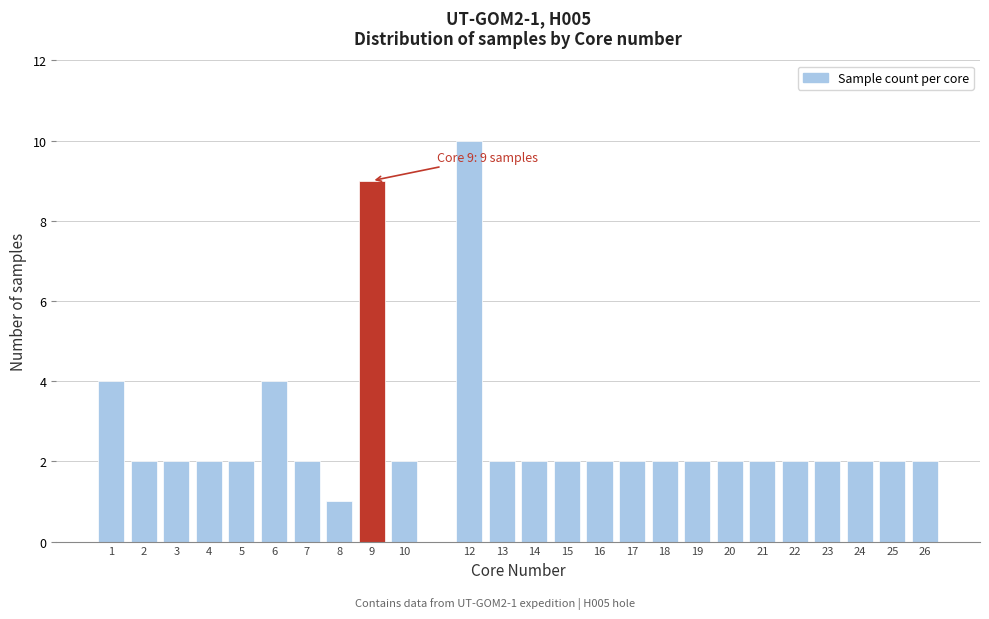

Reading left to right, list all the values displayed in this chart.

1=4	2=2	3=2	4=2	5=2	6=4	7=2	8=1	9=9	10=2	12=10	13=2	14=2	15=2	16=2	17=2	18=2	19=2	20=2	21=2	22=2	23=2	24=2	25=2	26=2